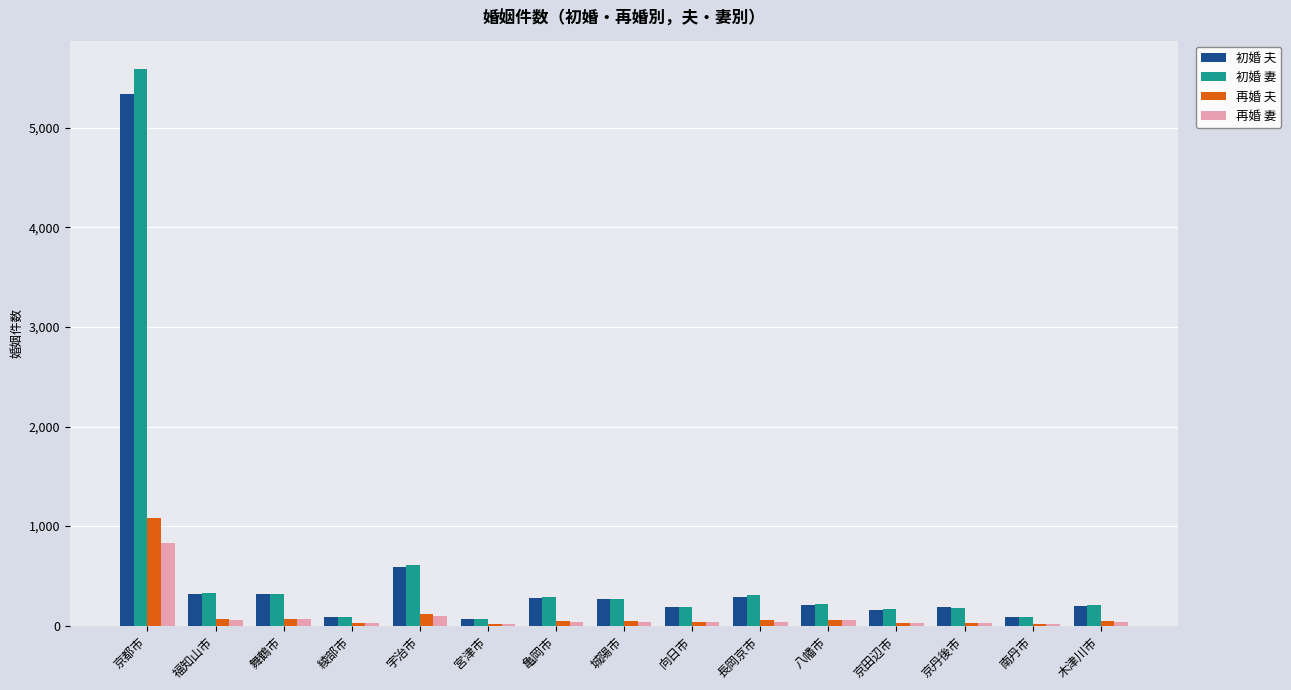

At which category is the sum across all series the highest?

京都市